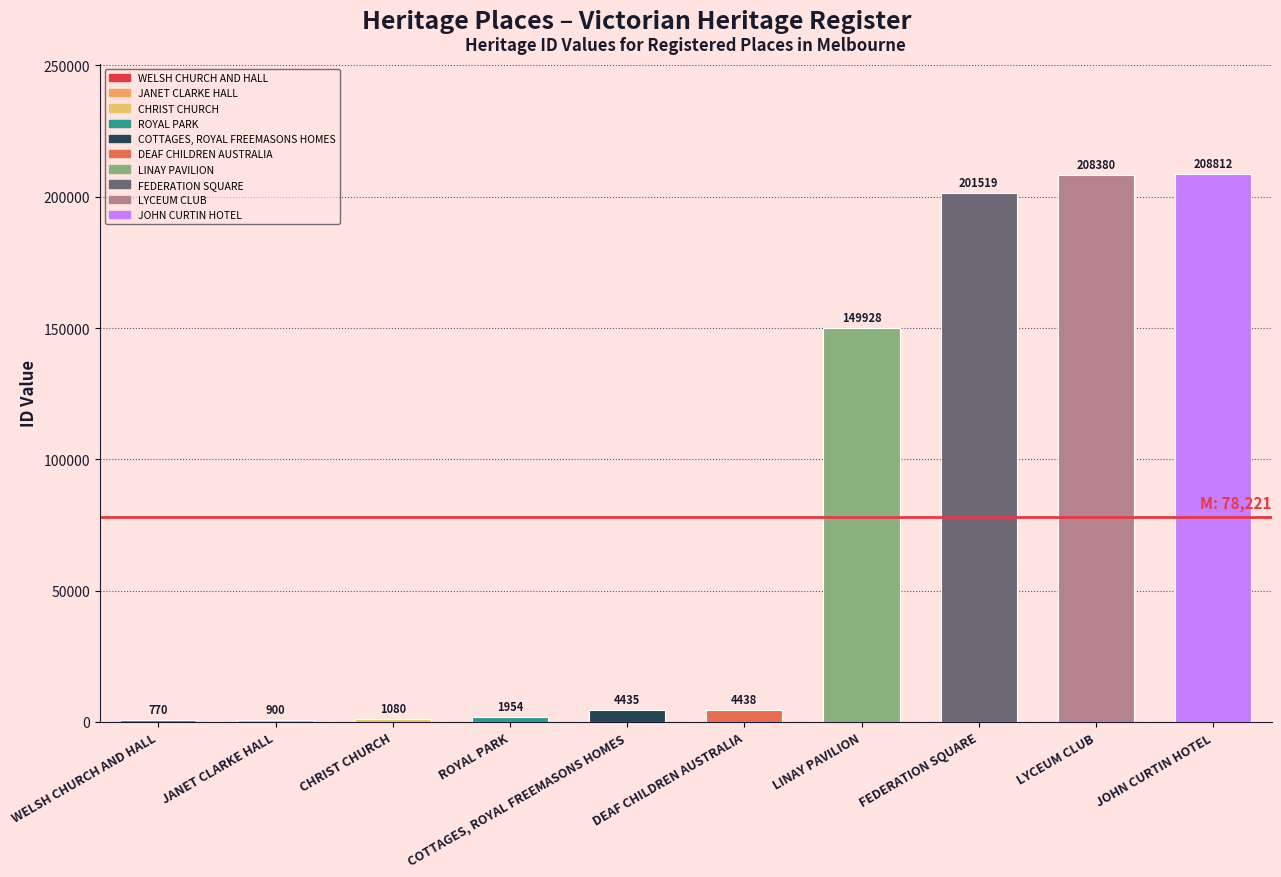

What is the value of the 6th bar from the left?

4438